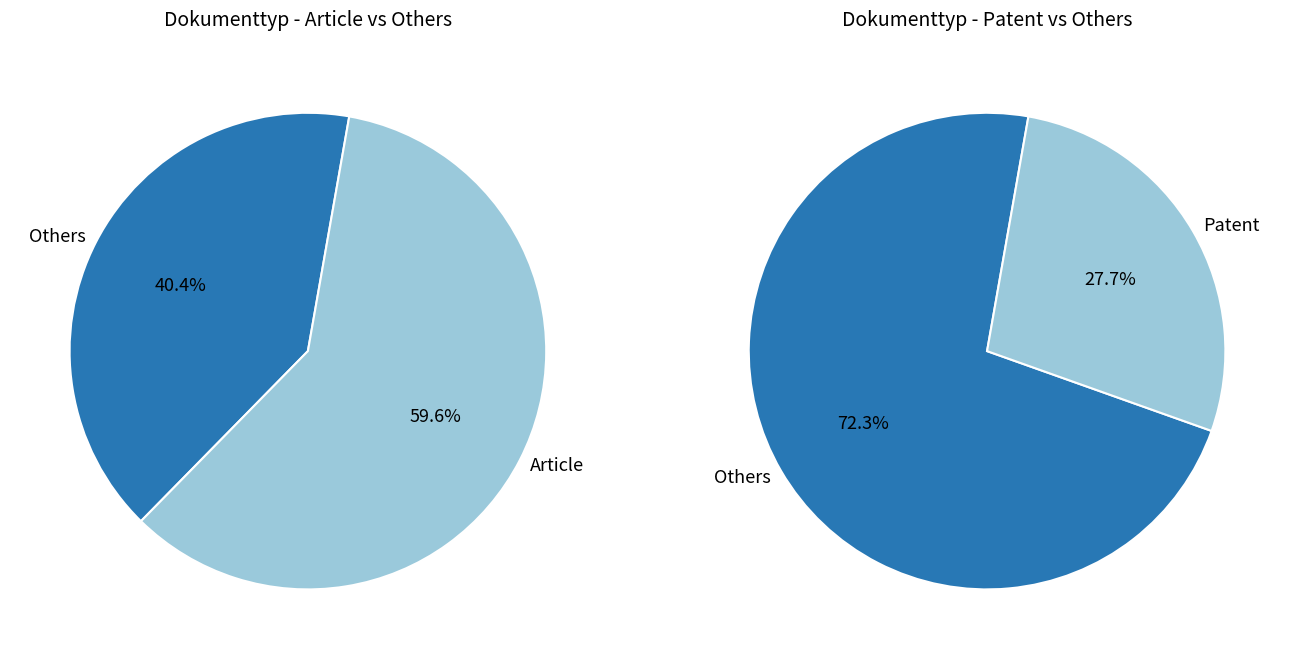

What is the majority slice?

Article